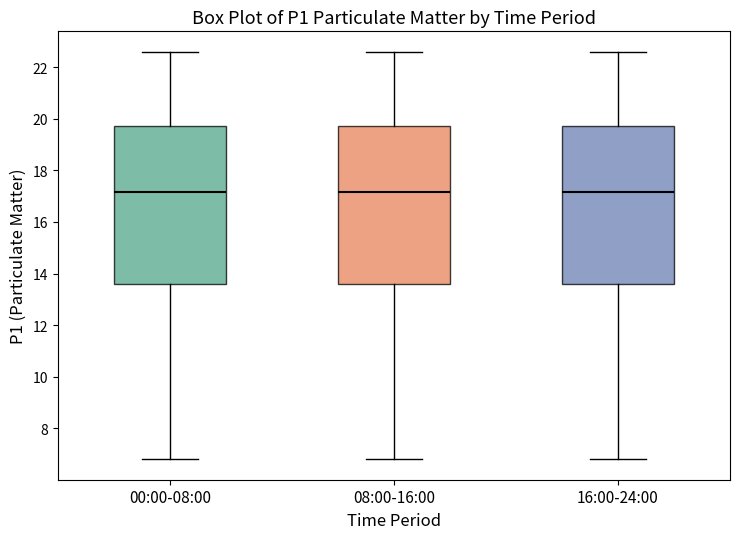

Reading left to right, transcribe this box plot: for each box, give where its median line is, the range the box spans, and where its two whiskers end, as read against the y-axis. The values are not printed on the chart, so give them approximately, as read against the axis.

00:00-08:00: median 17.2, box 13.6 to 19.8, whiskers 6.8 to 22.6
08:00-16:00: median 17.2, box 13.6 to 19.8, whiskers 6.8 to 22.6
16:00-24:00: median 17.2, box 13.6 to 19.8, whiskers 6.8 to 22.6